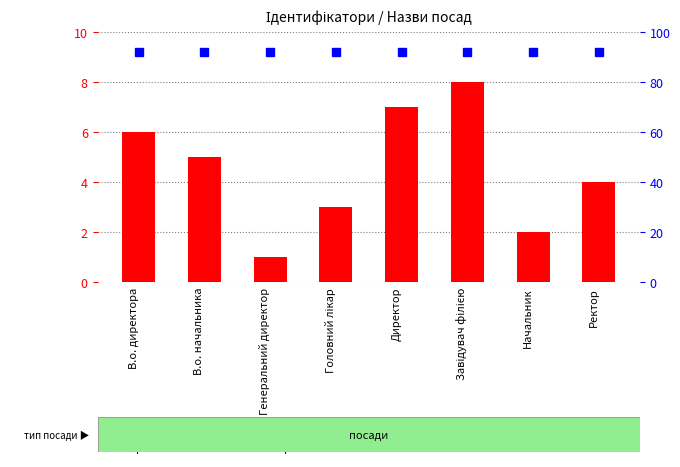

At which label does Ідентифікатор reach its peak?

Завідувач філією